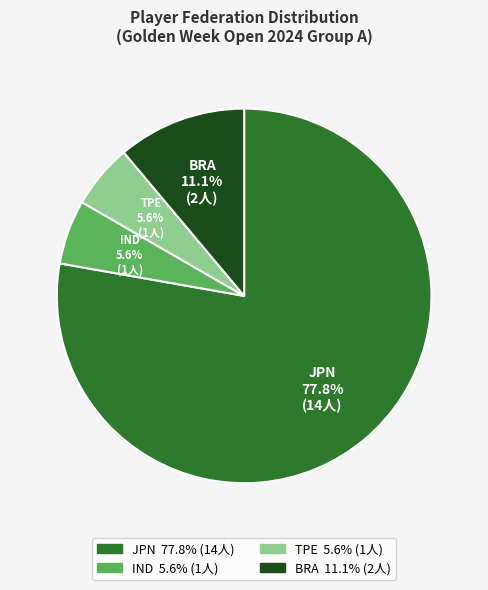

Is it true that IND is 6% of the pie?

True